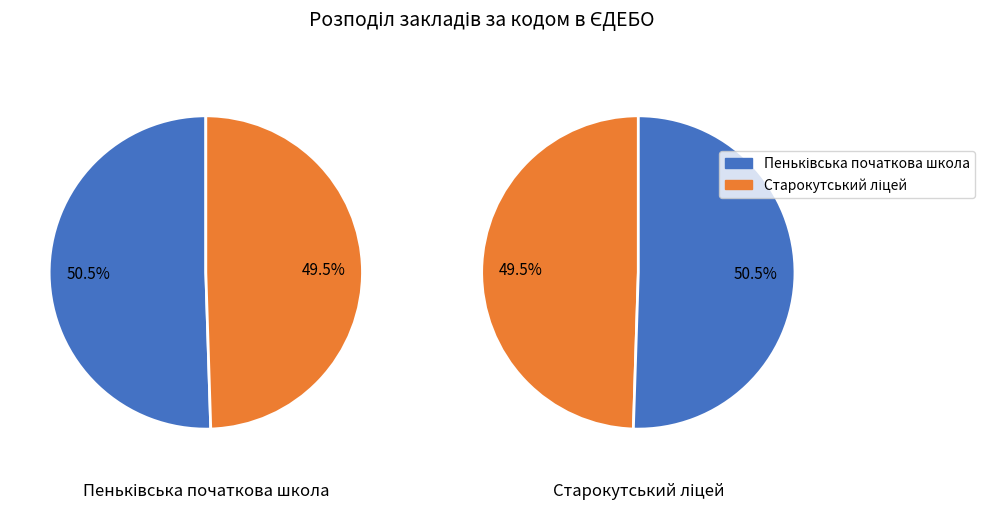

What is the largest slice in the pie chart?

Пеньківська початкова школа